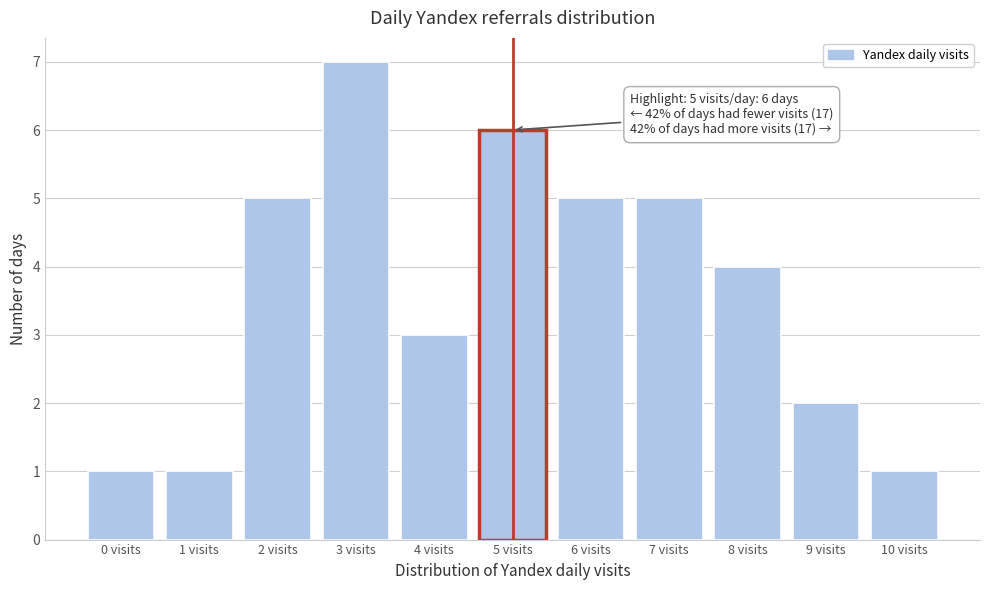

Reading left to right, extract all data points from this chart.

0 visits=1	1 visits=1	2 visits=5	3 visits=7	4 visits=3	5 visits=6	6 visits=5	7 visits=5	8 visits=4	9 visits=2	10 visits=1